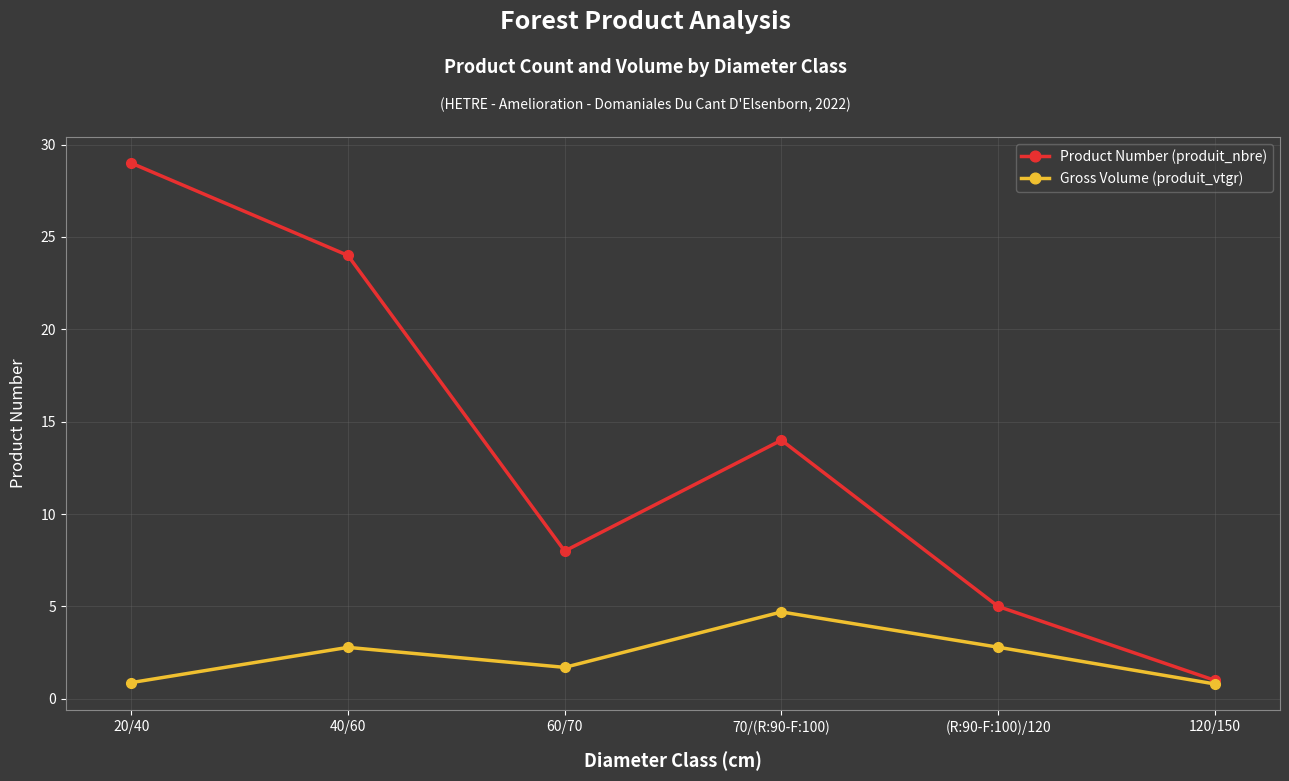

What is the label of the 5th point from the right?

40/60